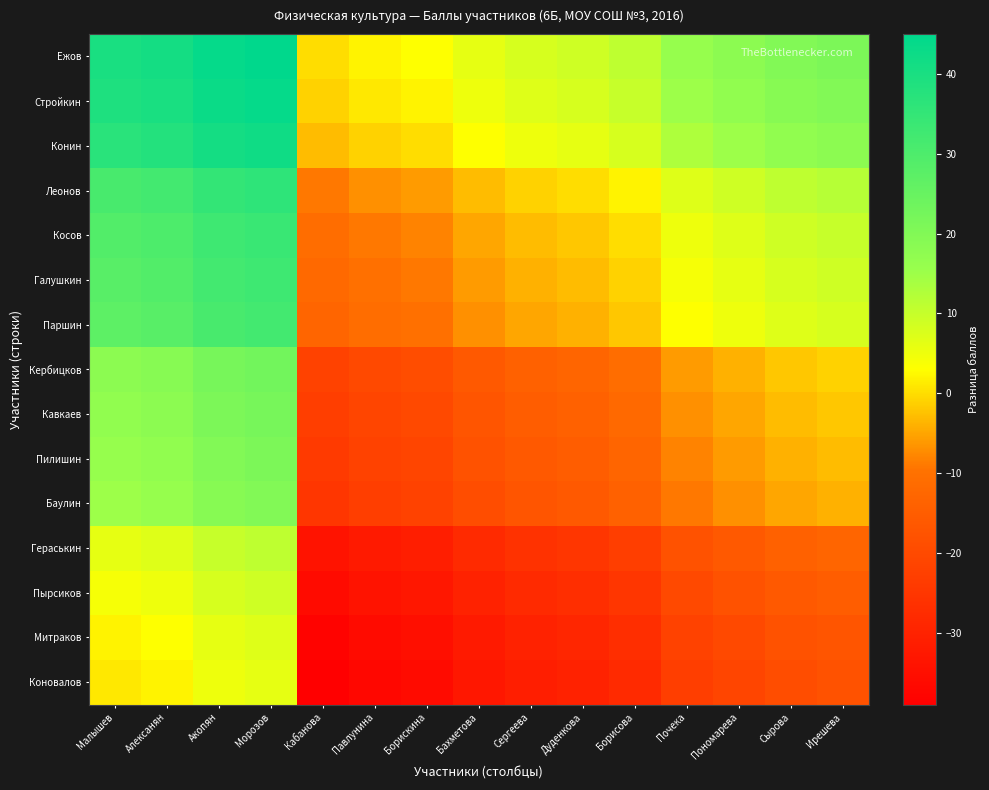

The value of Кербицков at Алексанян is 32. True or false?

False